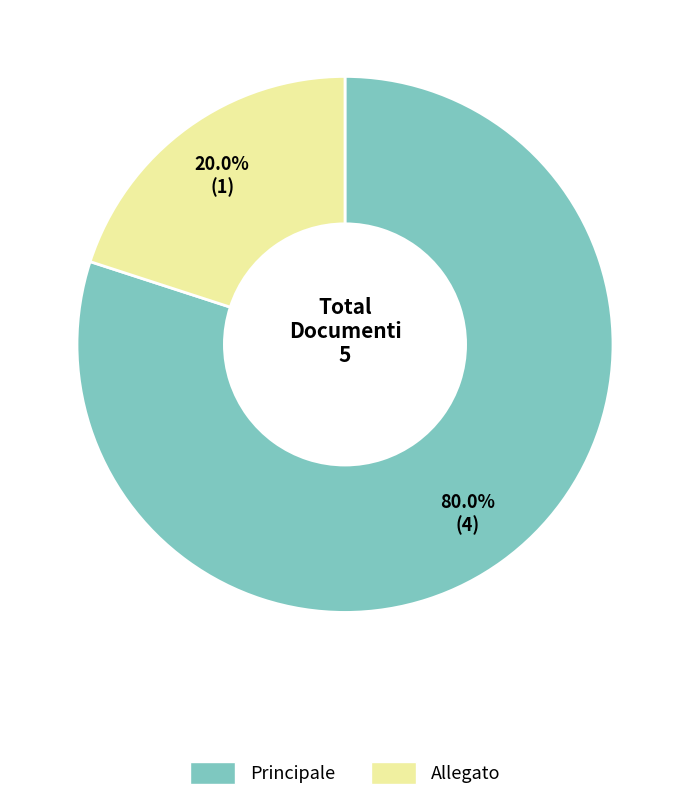

Combined, what portion of the pie is Principale and Allegato?

100.0%